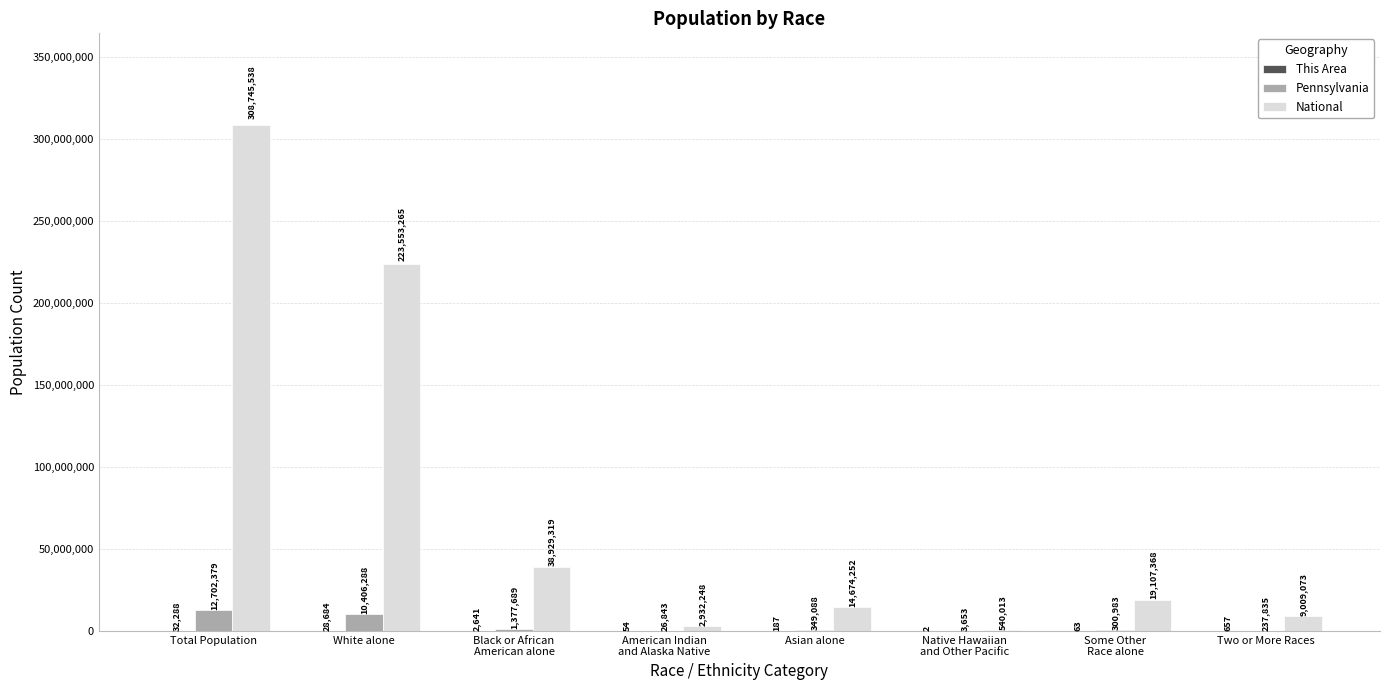

What is the highest value of the Pennsylvania series?

12702379